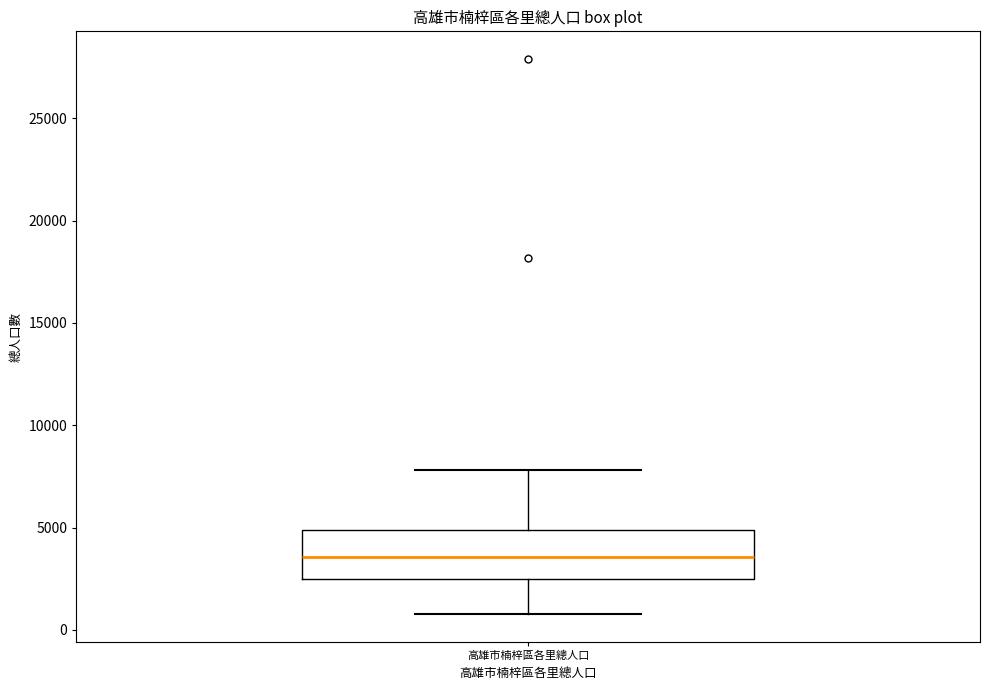

Where is the upper edge of the box for 高雄市楠梓區各里總人口 on the y-axis? The values are not printed on the chart, so give them approximately, as read against the axis.

5000